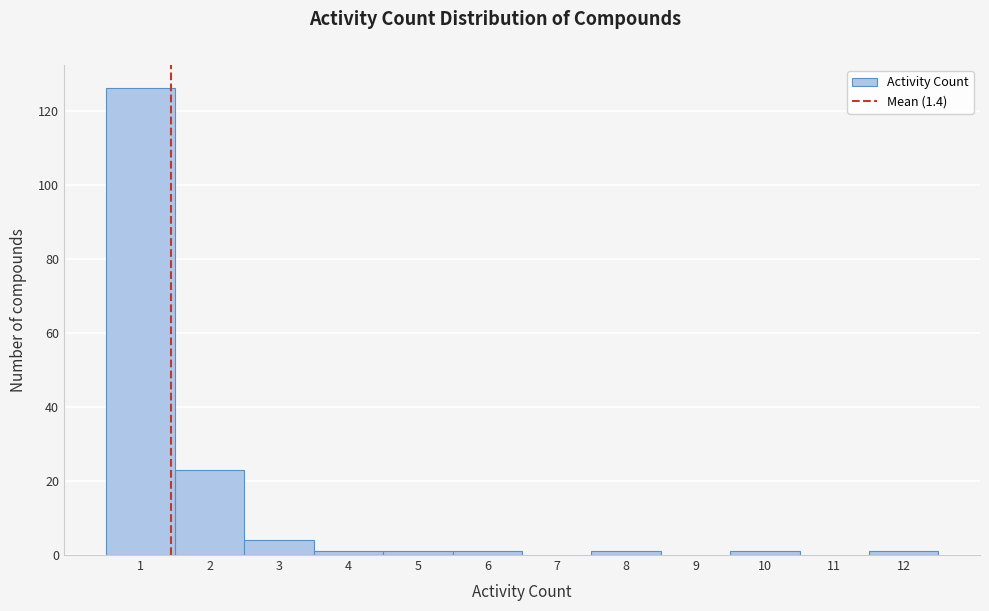

Which range on the x-axis has the tallest bar?

0.5 to 1.5